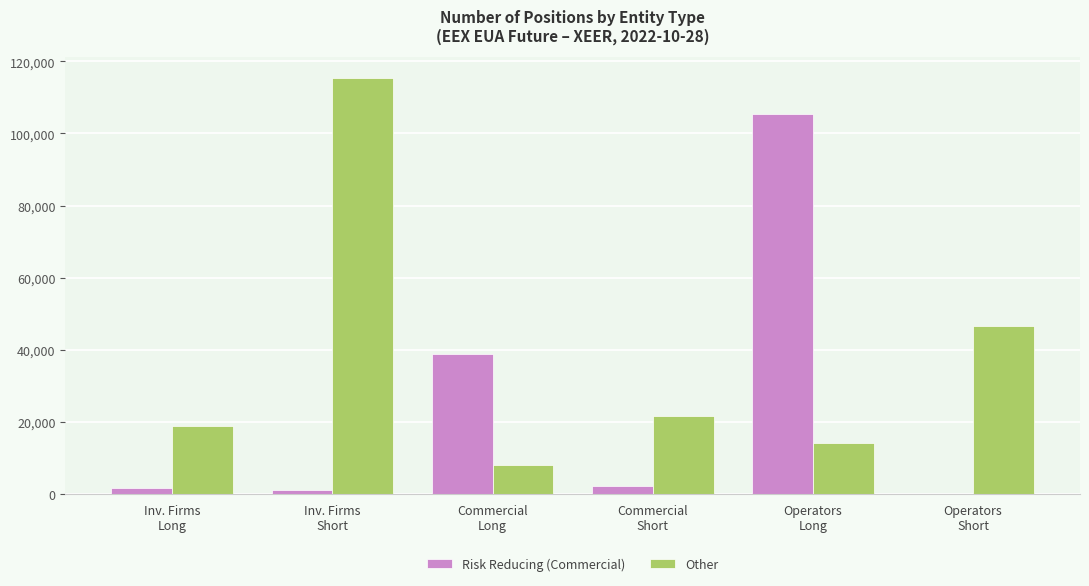

How many series are shown in this chart?

2